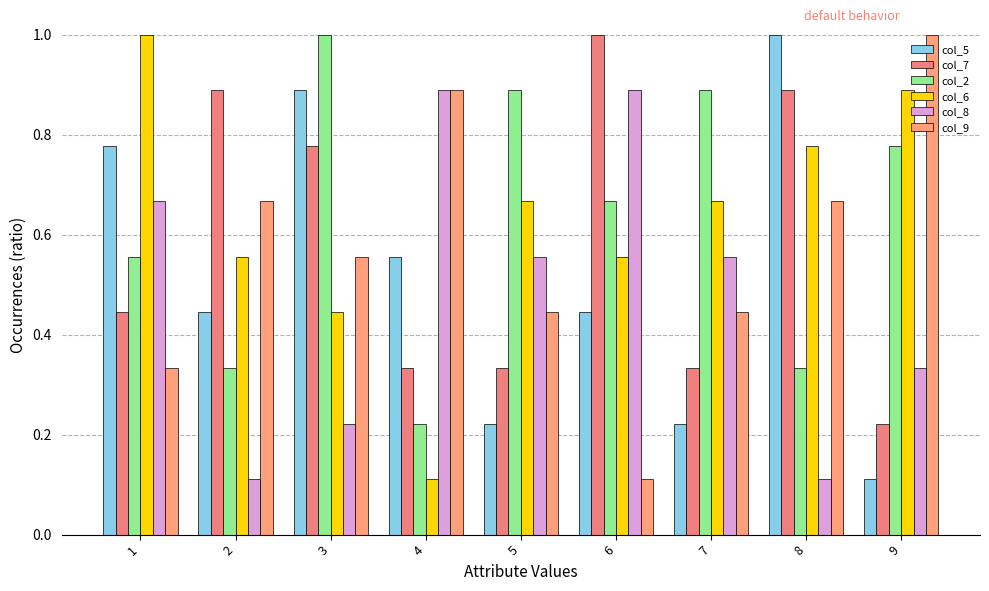

How many categories are shown in the chart?

9